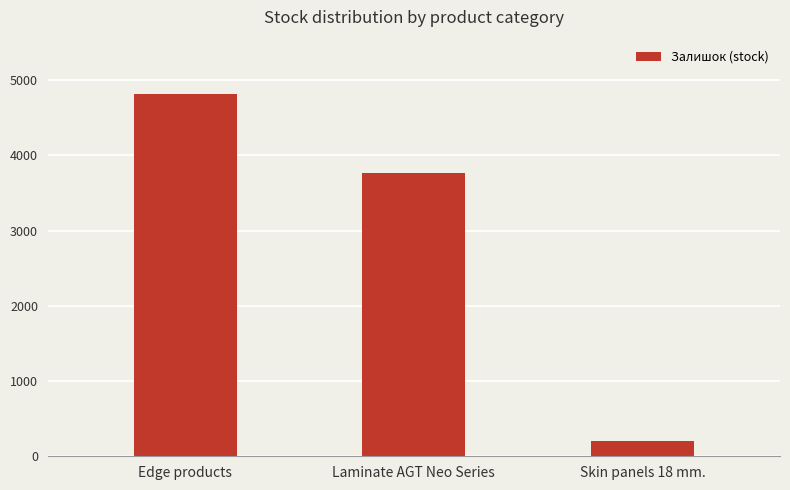

The value at Laminate AGT Neo Series is 1307. True or false?

False